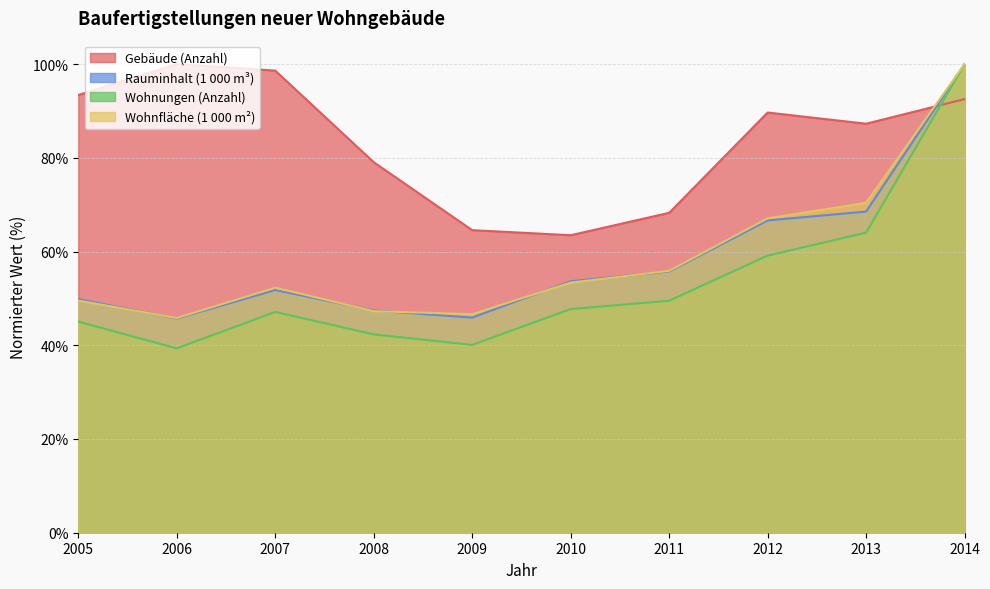

What is the value of the Wohnfläche (1 000 m²) point at the 8th from the left?

67.1